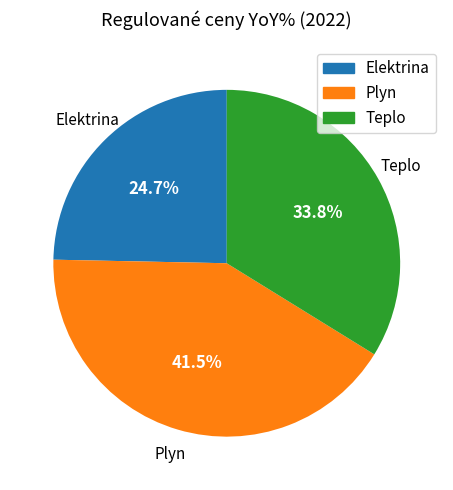

Is the sum of Plyn and Teplo greater than half?

Yes